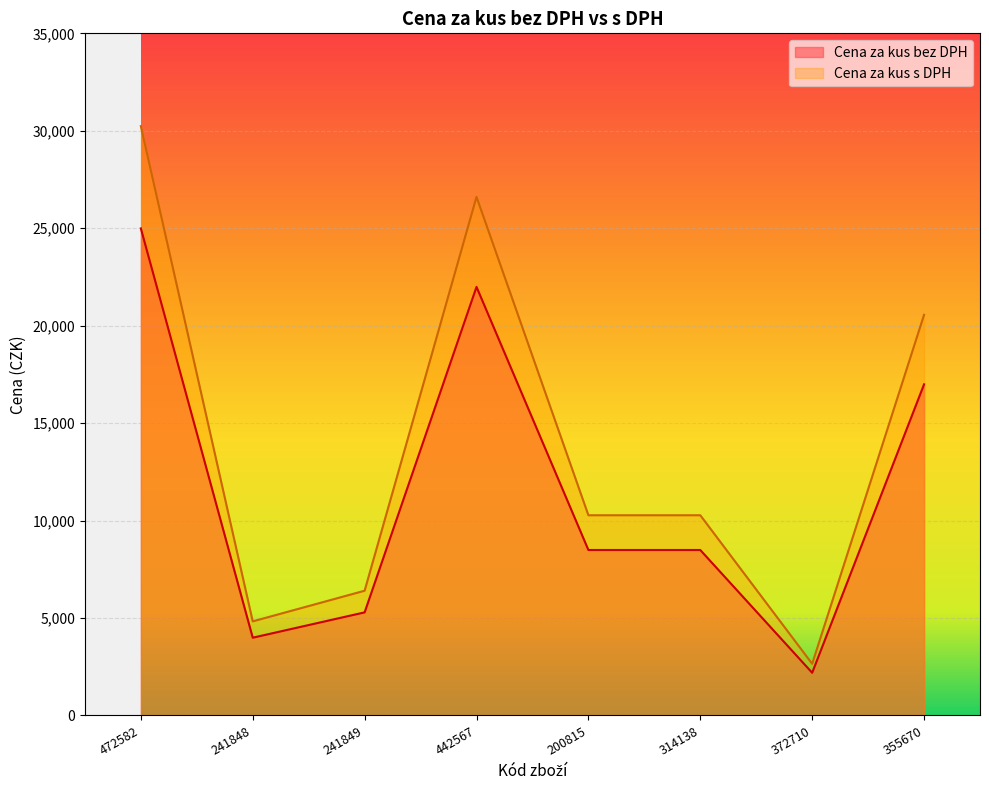

List the labels in order of Cena za kus s DPH value, largest first.

472582, 442567, 355670, 200815, 314138, 241849, 241848, 372710